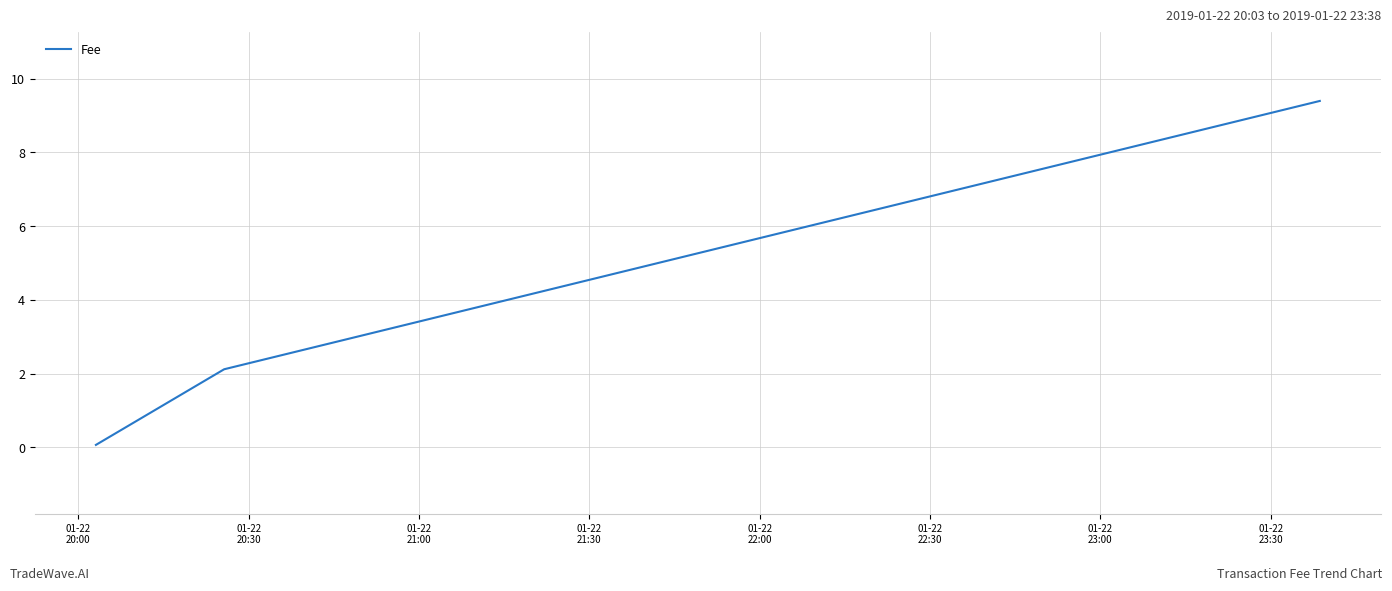

What is the greatest value displayed?

9.4